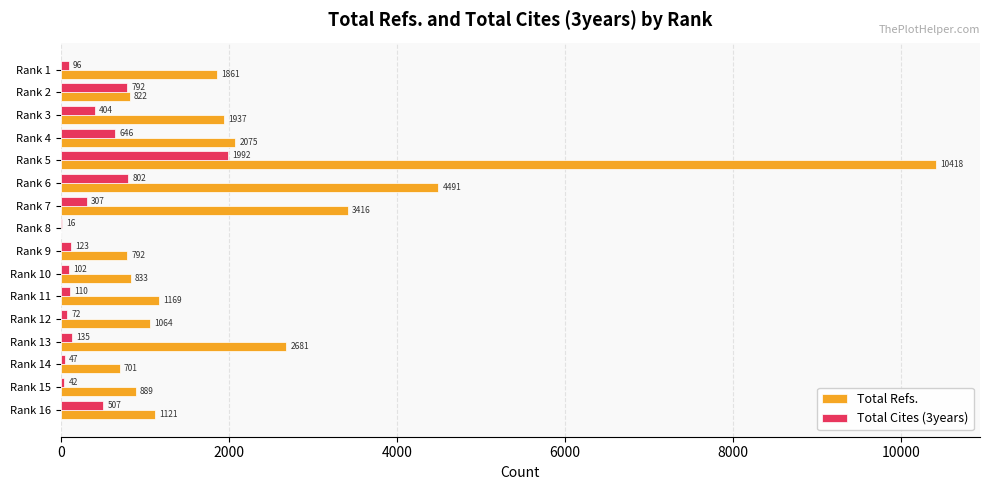

Between Rank 10 and Rank 5, which series saw the biggest shift?

Total Refs.